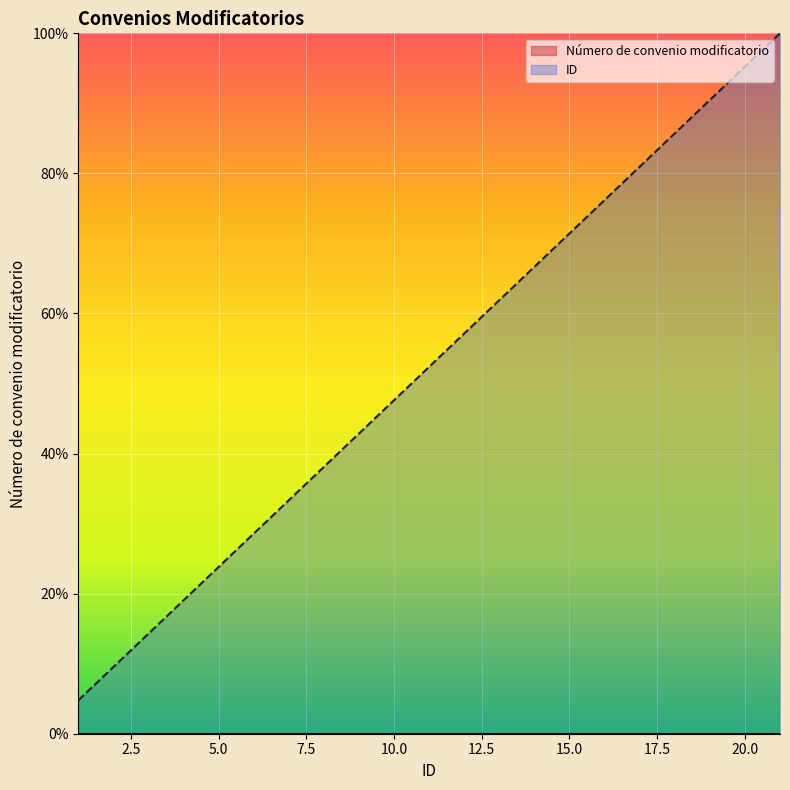

List the labels in order of value, largest first.

21, 20, 19, 18, 17, 16, 15, 14, 13, 12, 11, 10, 9, 8, 7, 6, 5, 4, 3, 2, 1